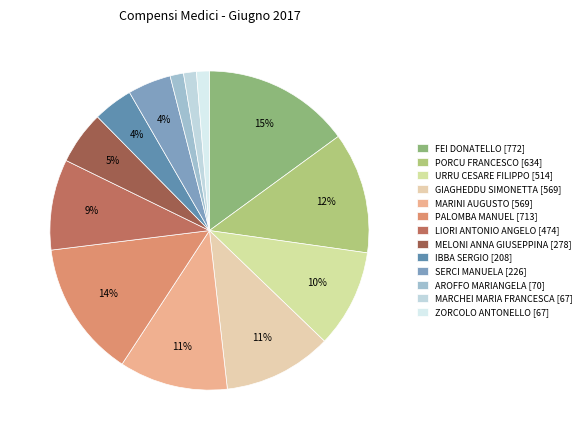

Which slice is the largest?

FEI DONATELLO